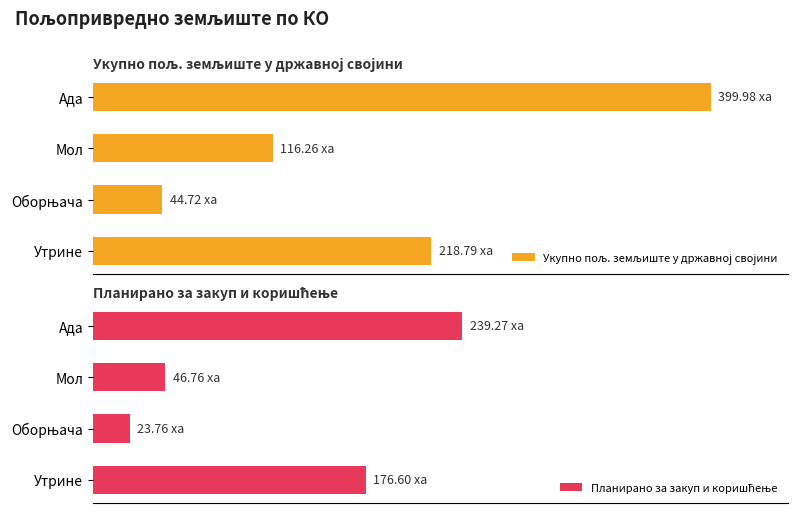

List the series in order of their overall mean, highest first.

Укупно пољ. земљиште у државној својини, Планирано за закуп и коришћење